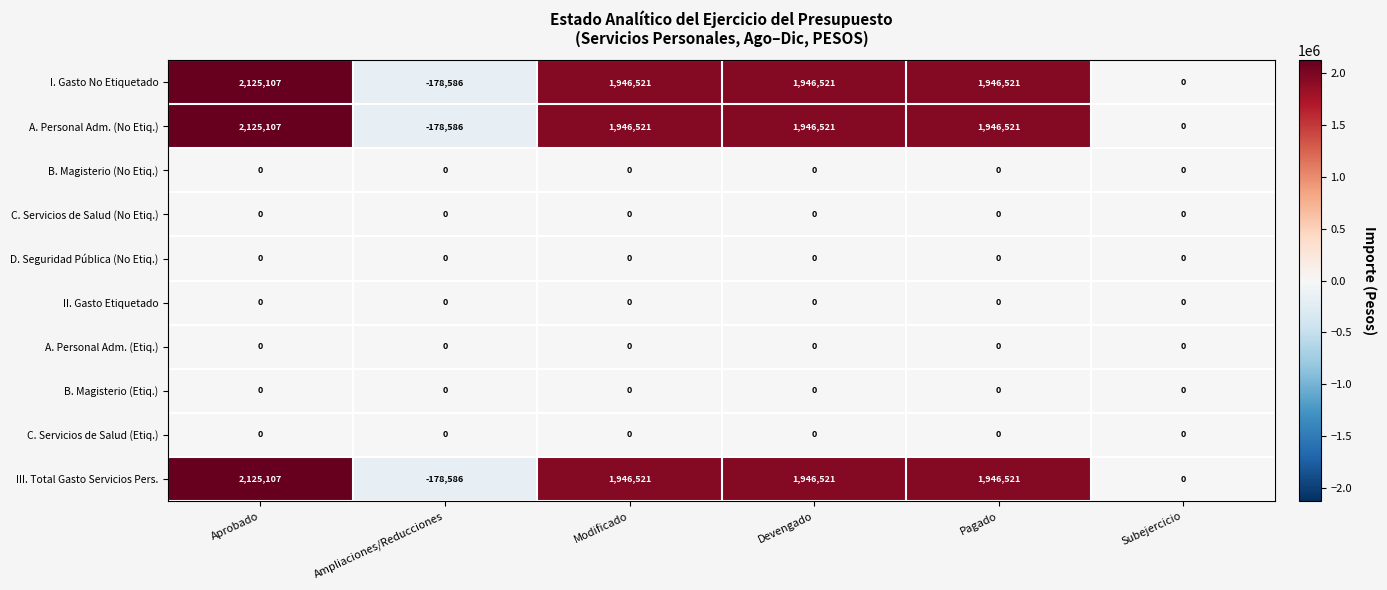

What is the spread (max minus min) of values at Devengado?

1946521